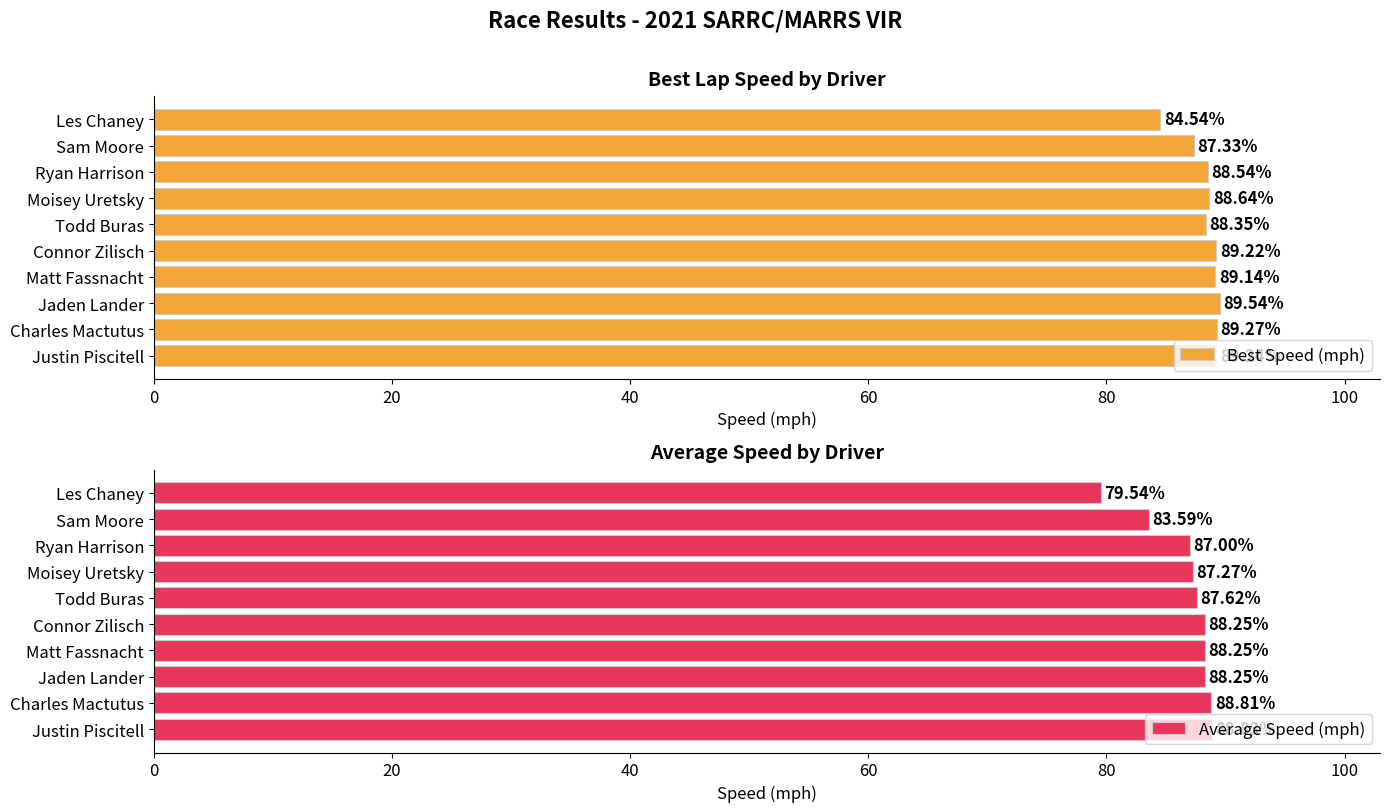

What is the value of the Average Speed (mph) bar at the 1st from the left?

88.8